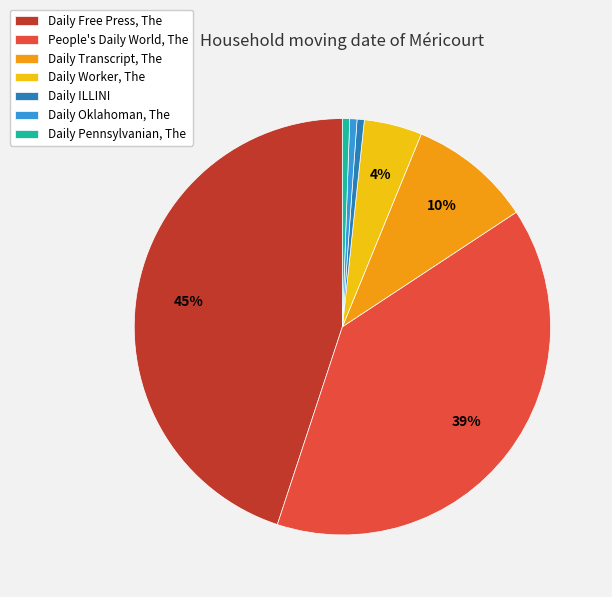

What is the largest slice in the pie chart?

Daily Free Press, The